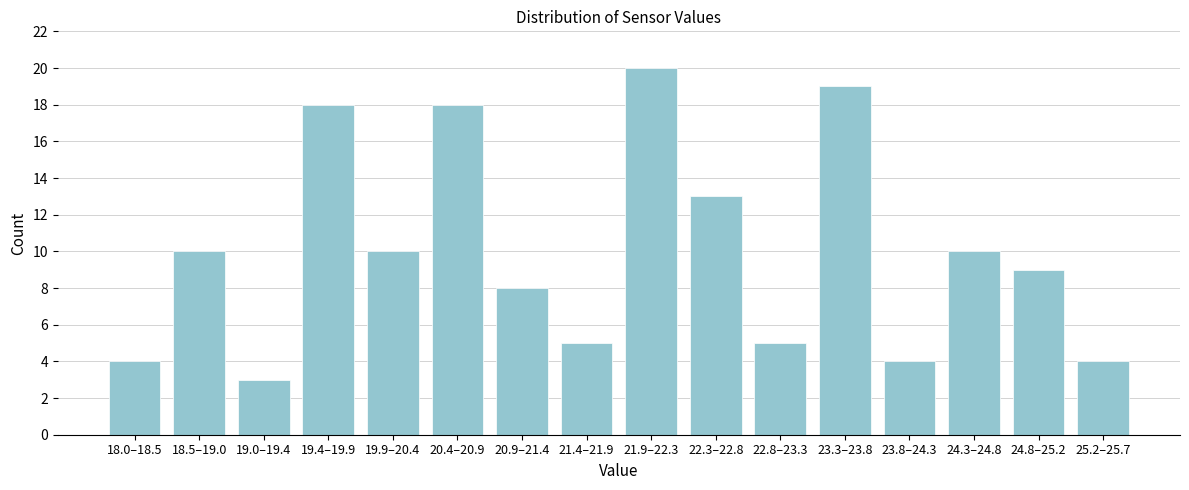

Reading left to right, transcribe all the data shown in this chart.

4	10	3	18	10	18	8	5	20	13	5	19	4	10	9	4